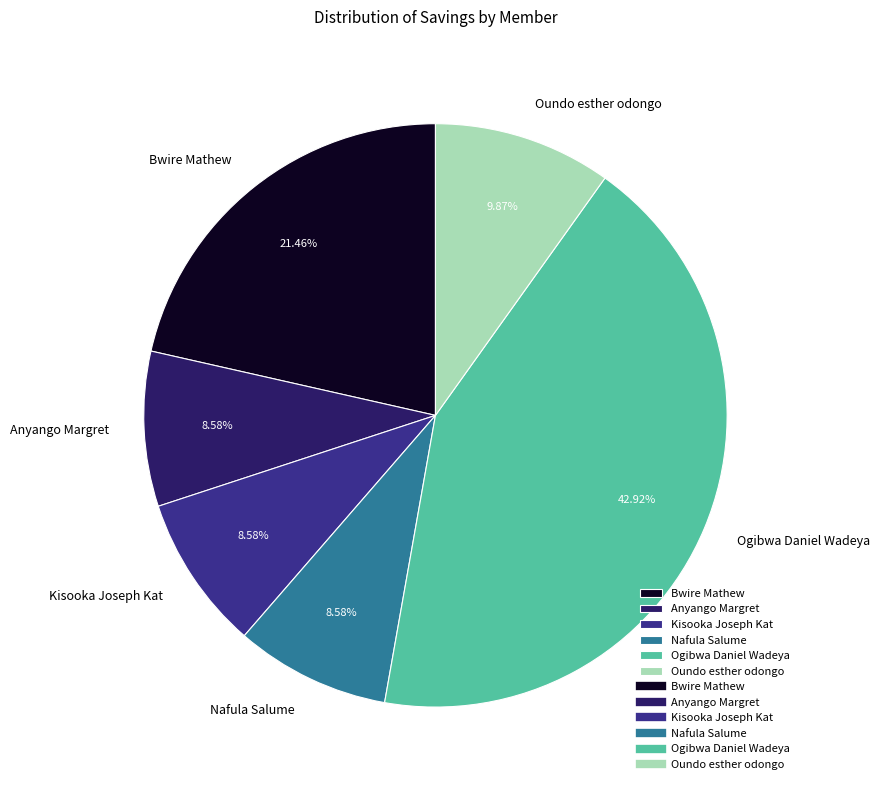

Which slice is the largest?

Ogibwa Daniel Wadeya